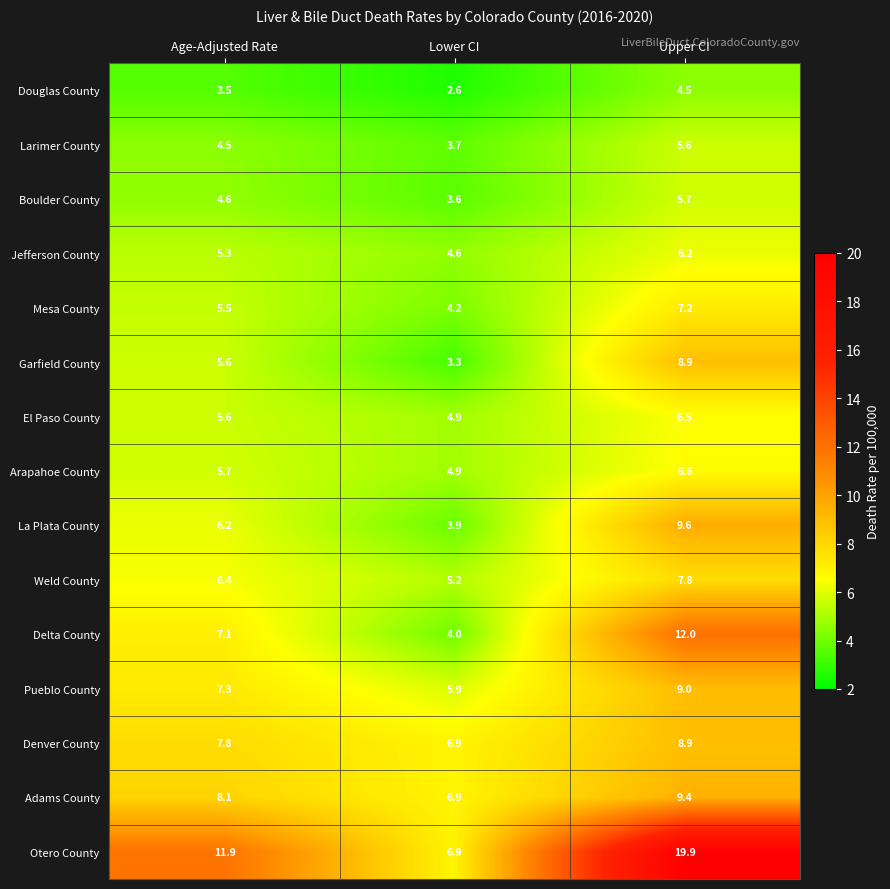

What is the total value across all series at Lower CI?

71.5